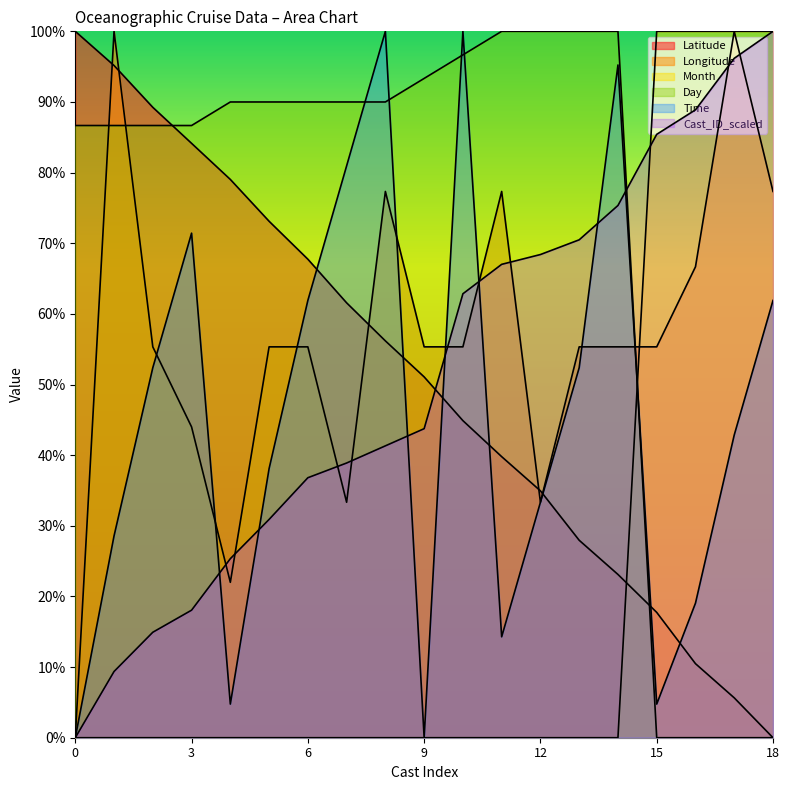

How many interior local valleys does the Time series have?

4